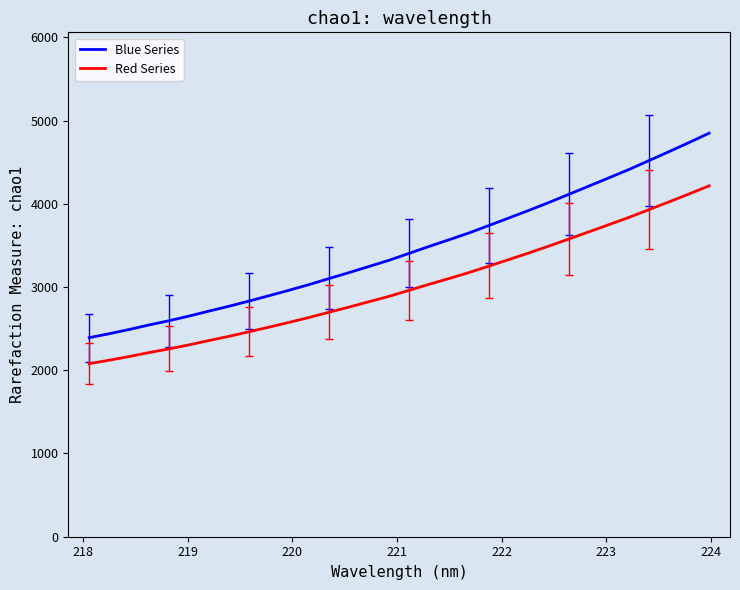

True or false: Red Series and Blue Series intersect in this chart.

False